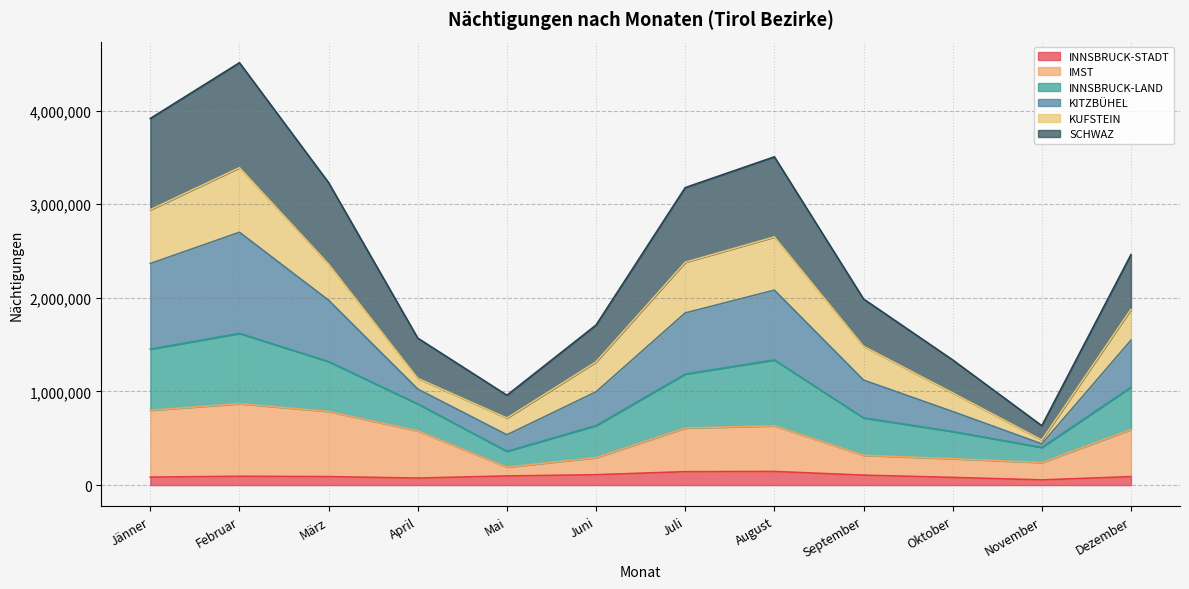

True or false: INNSBRUCK-STADT has a value of 145541 at August.

True